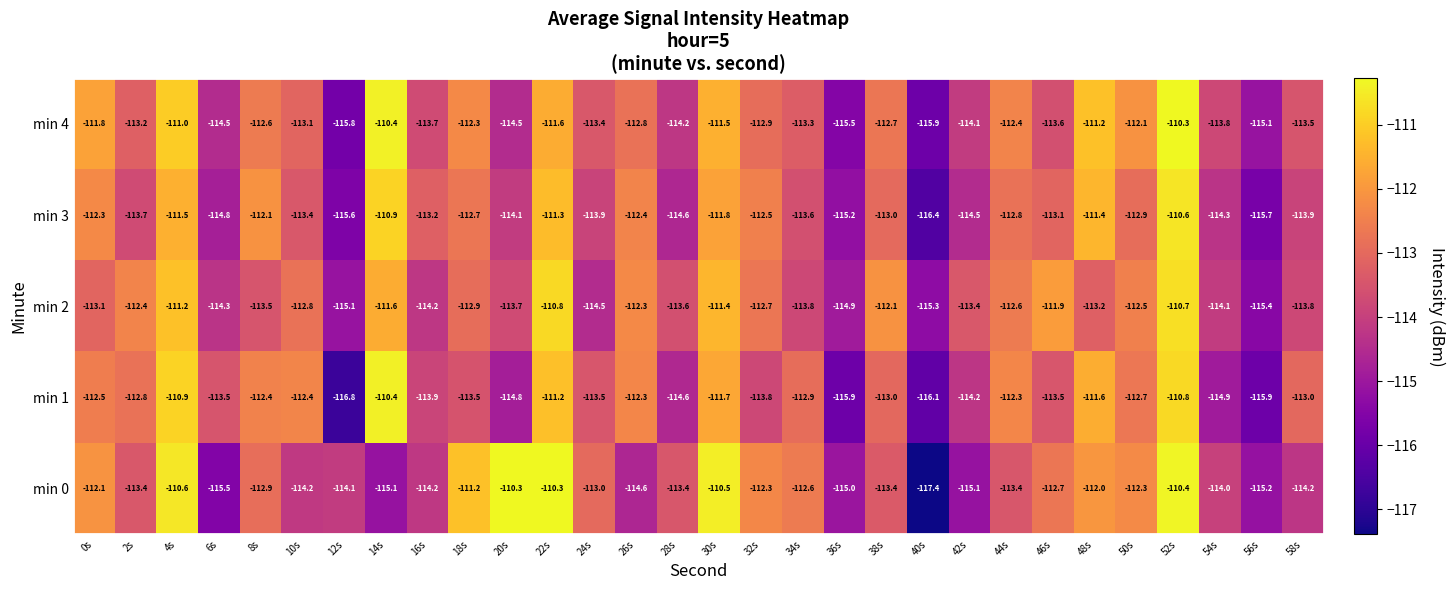

Which series has the largest range (max minus min)?

min 0